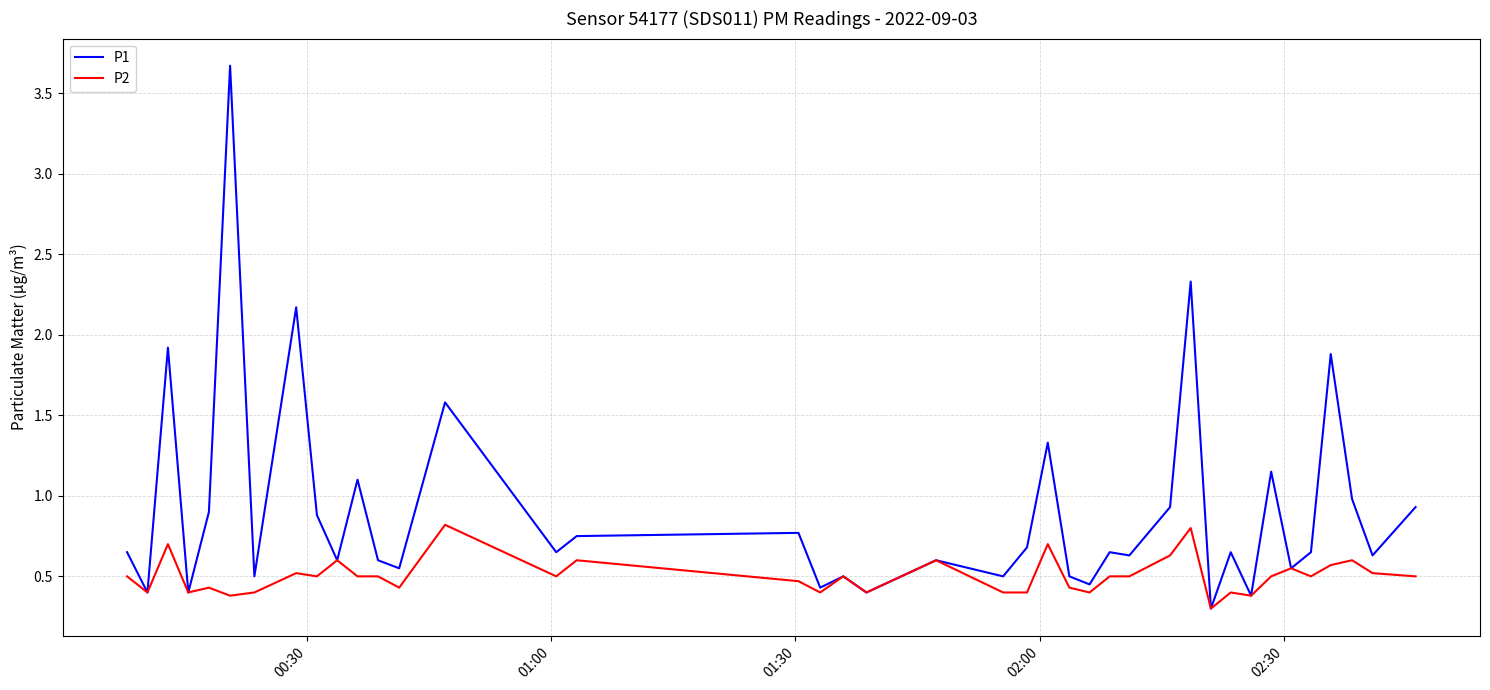

List the series in order of their overall mean, highest first.

P1, P2